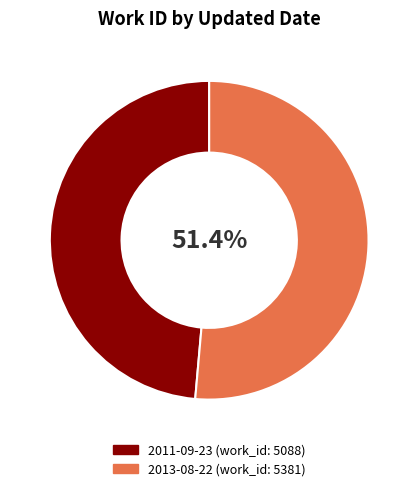

Rank the categories by value from highest to lowest.

2013-08-22, 2011-09-23